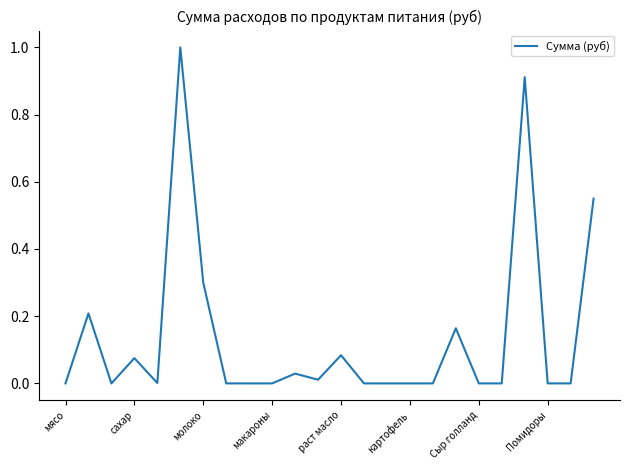

What is the greatest value displayed?

1.0